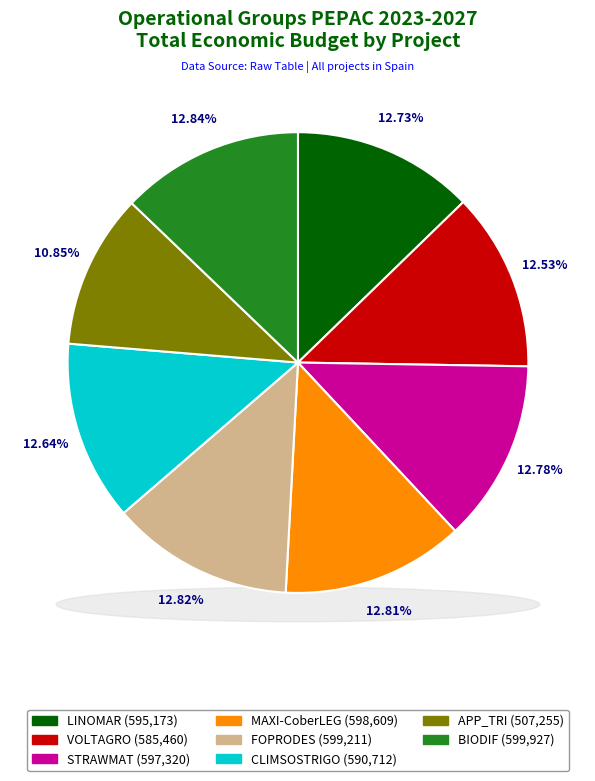

Which slice is the largest?

BIODIF